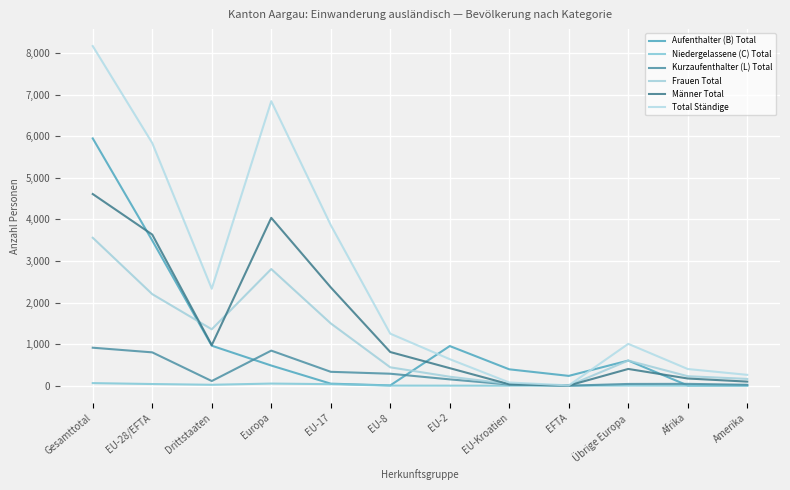

What are all the series names shown in the legend?

Aufenthalter (B) Total, Niedergelassene (C) Total, Kurzaufenthalter (L) Total, Frauen Total, Männer Total, Total Ständige